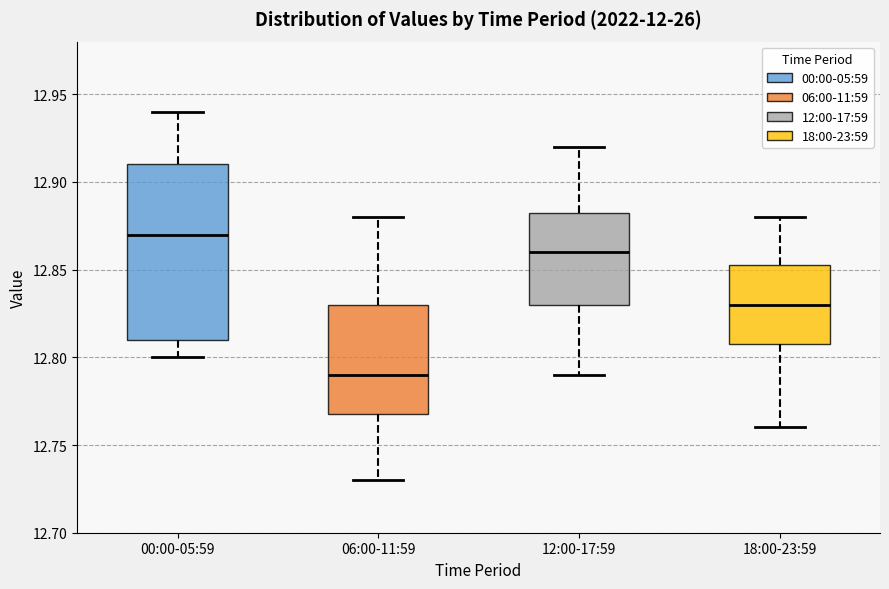

Comparing the boxes themselves (not the whiskers), which one is the tallest?

00:00-05:59